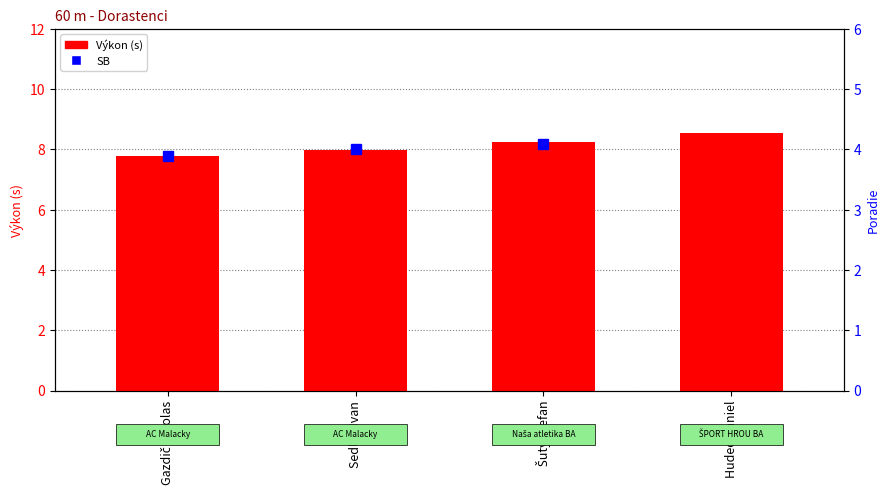

Does the chart contain stacked bars?

No